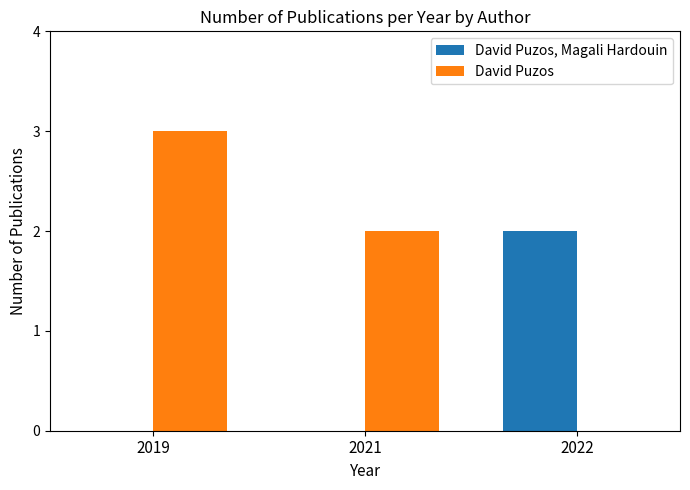

At which category does the chart reach its peak across all series?

2019